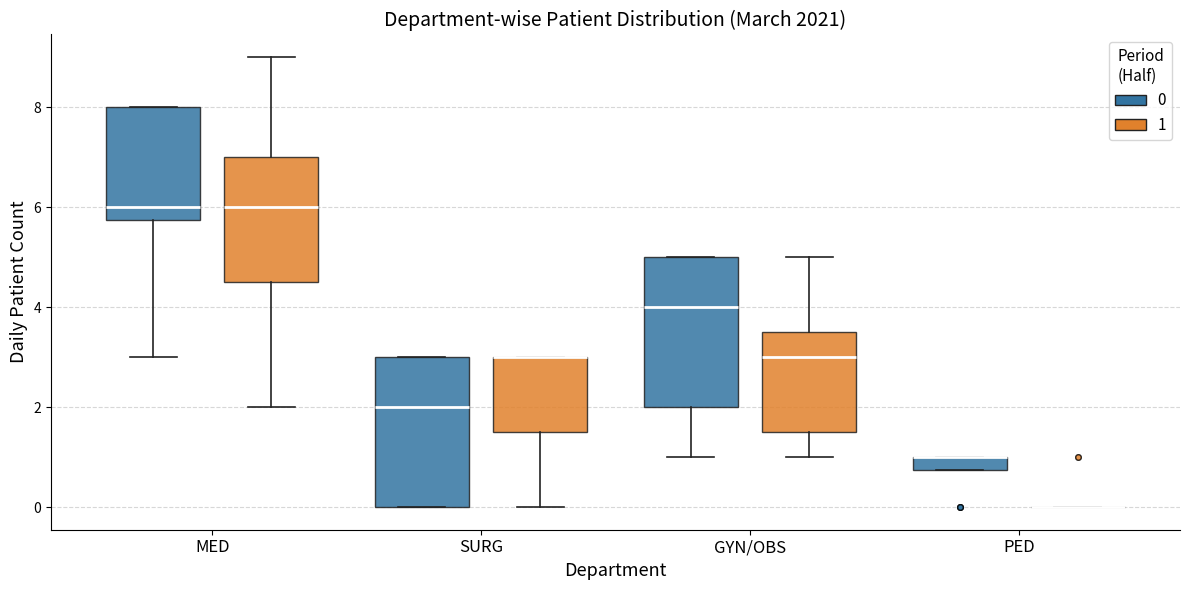

Where does the lower whisker of the box for SURG (1) end on the y-axis? The values are not printed on the chart, so give them approximately, as read against the axis.

0.0